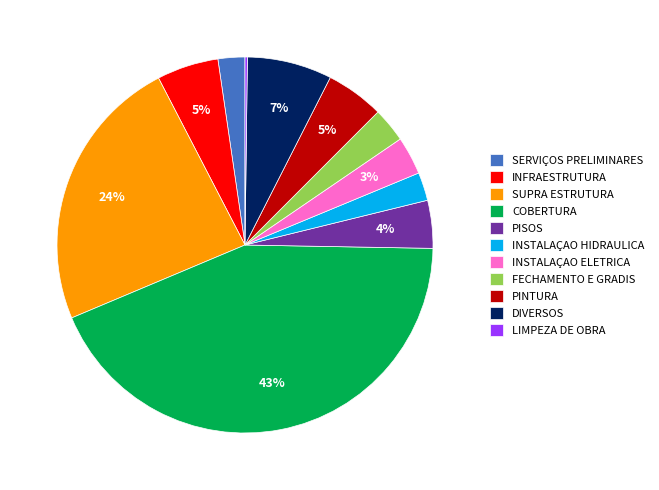

Is there any slice that represents more than half of the pie?

No